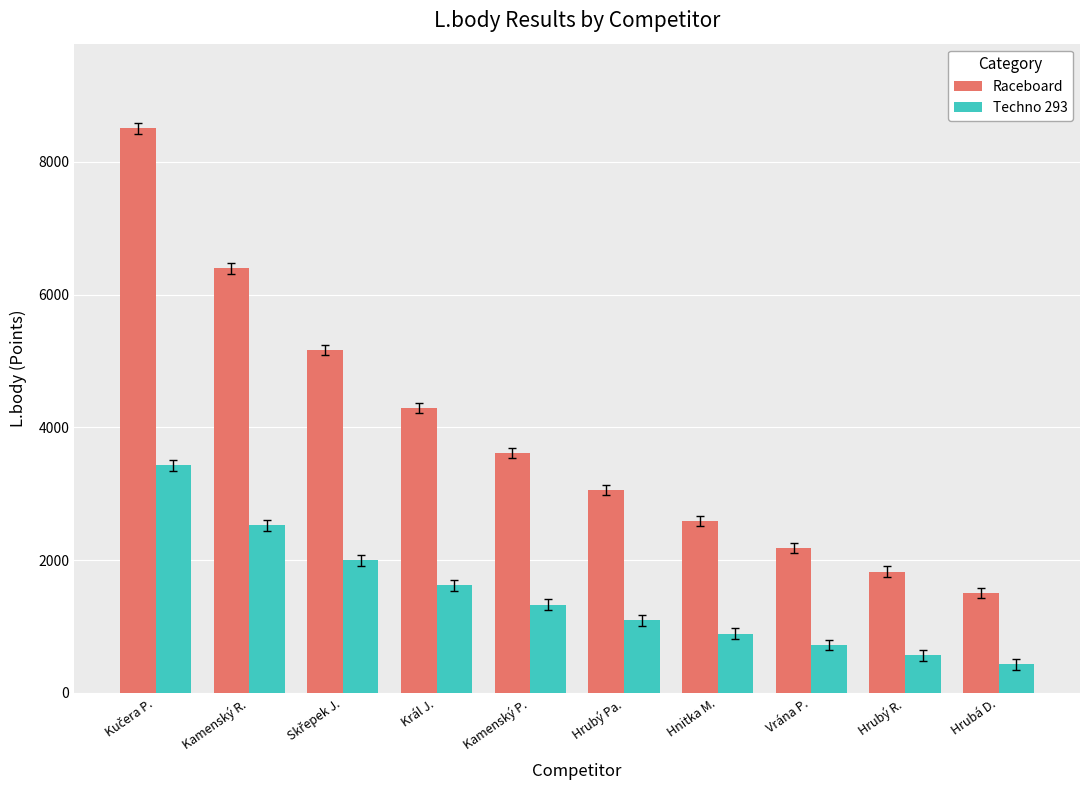

What is the approximate value of Raceboard at Hnitka M., to the nearest 50?

2600